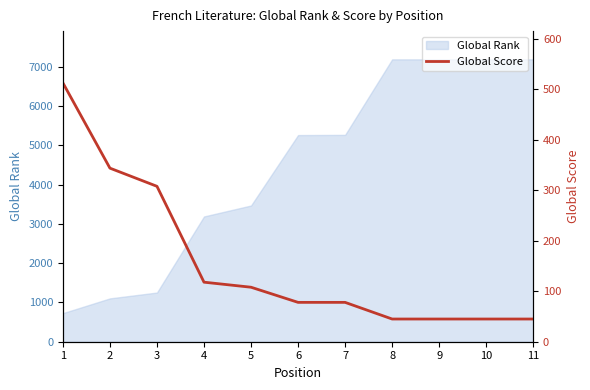

What is the difference between the maximum and minimum values?

468